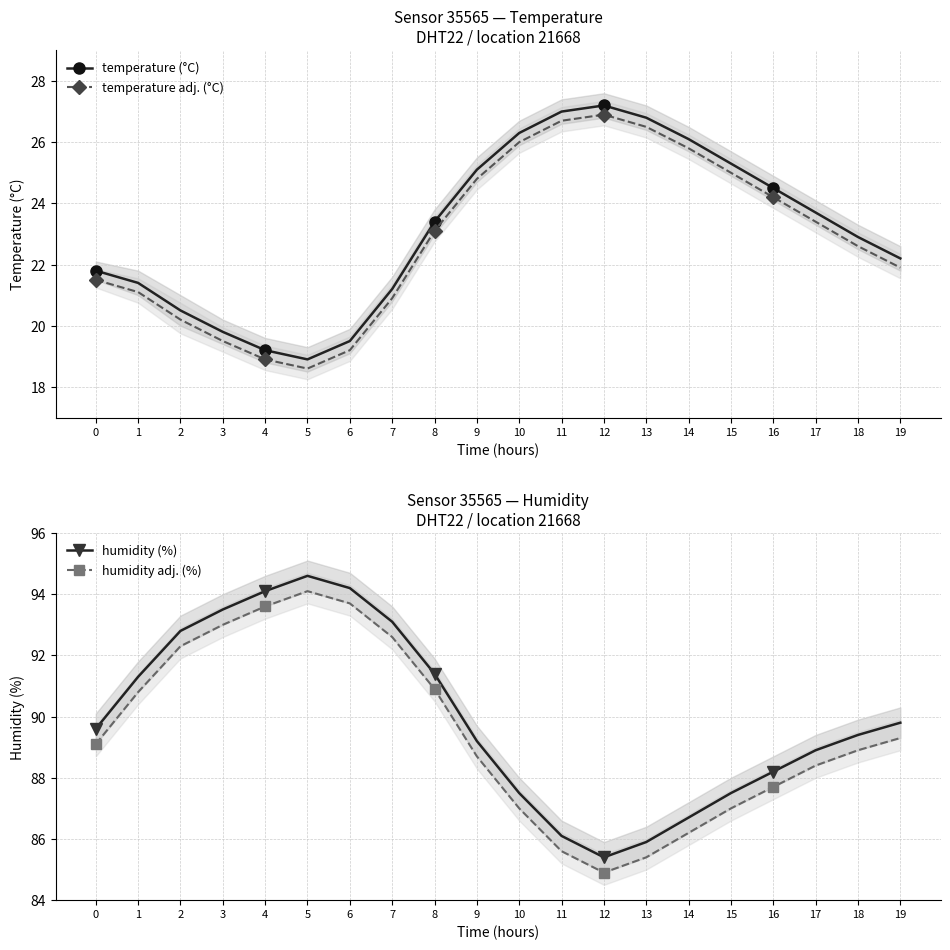

At how many categories does at least one series exceed 33?

20